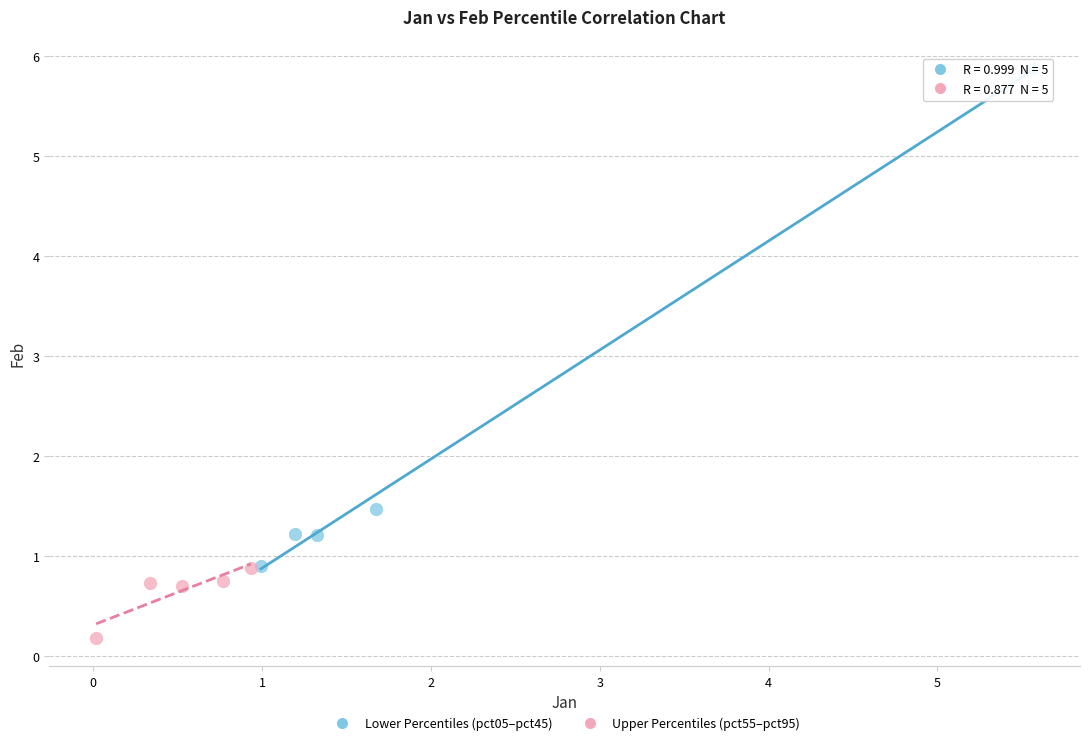

Which series reaches the maximum Y coordinate?

Lower Percentiles (pct05–pct45)